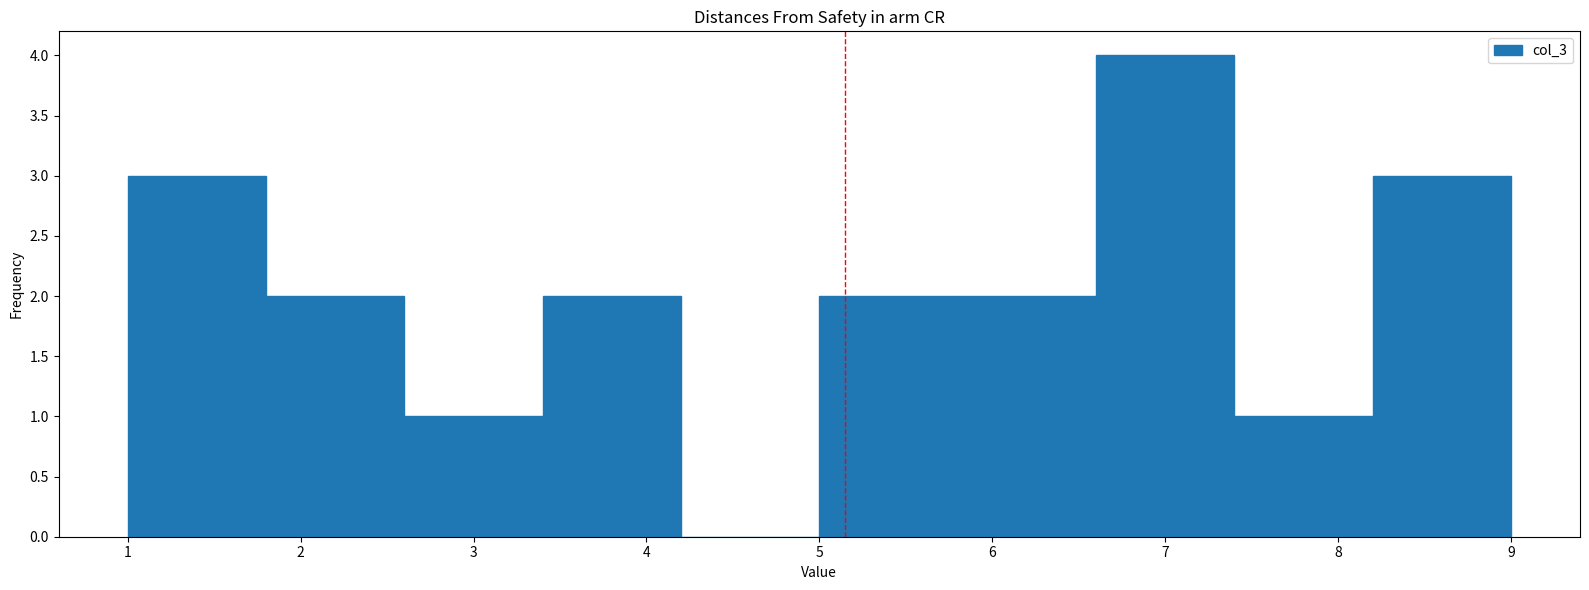

Reading left to right, list every bar in this chart as the range it spans on the x-axis followed by its height. The values are not printed on the chart, so give them approximately, as read against the axis.

1.0 to 1.8: 3
1.8 to 2.6: 2
2.6 to 3.4: 1
3.4 to 4.2: 2
4.2 to 5.0: 0
5.0 to 5.8: 2
5.8 to 6.6: 2
6.6 to 7.4: 4
7.4 to 8.2: 1
8.2 to 9.0: 3